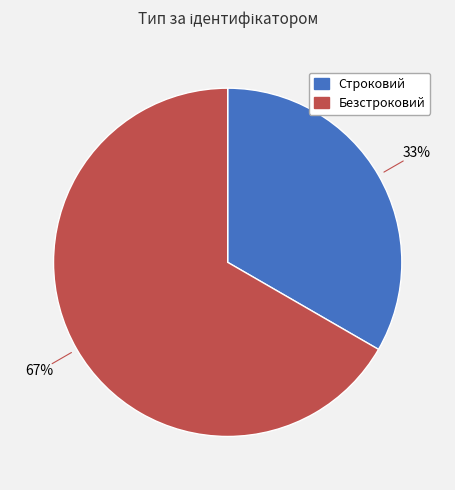

To the nearest percent, what is the average slice percentage?

50%